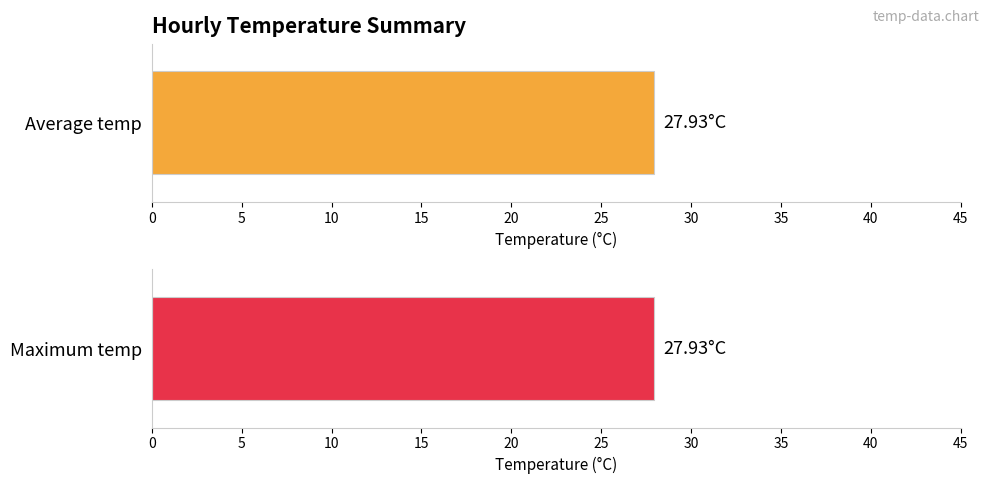

Which series has the widest spread of values?

Average temp